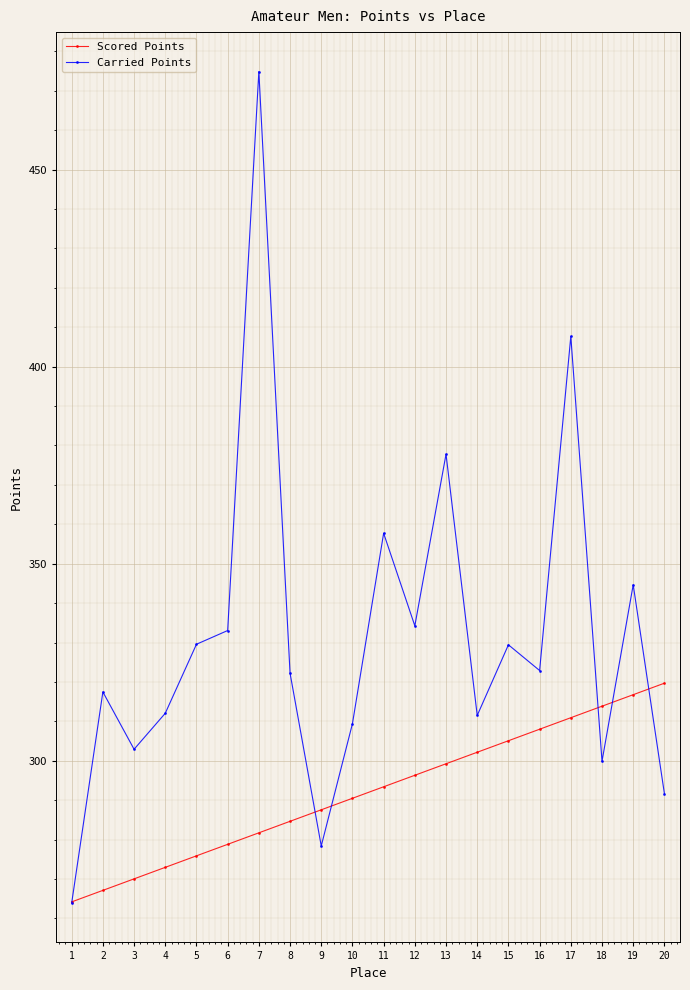

How many data points in Carried Points are above 322?

11